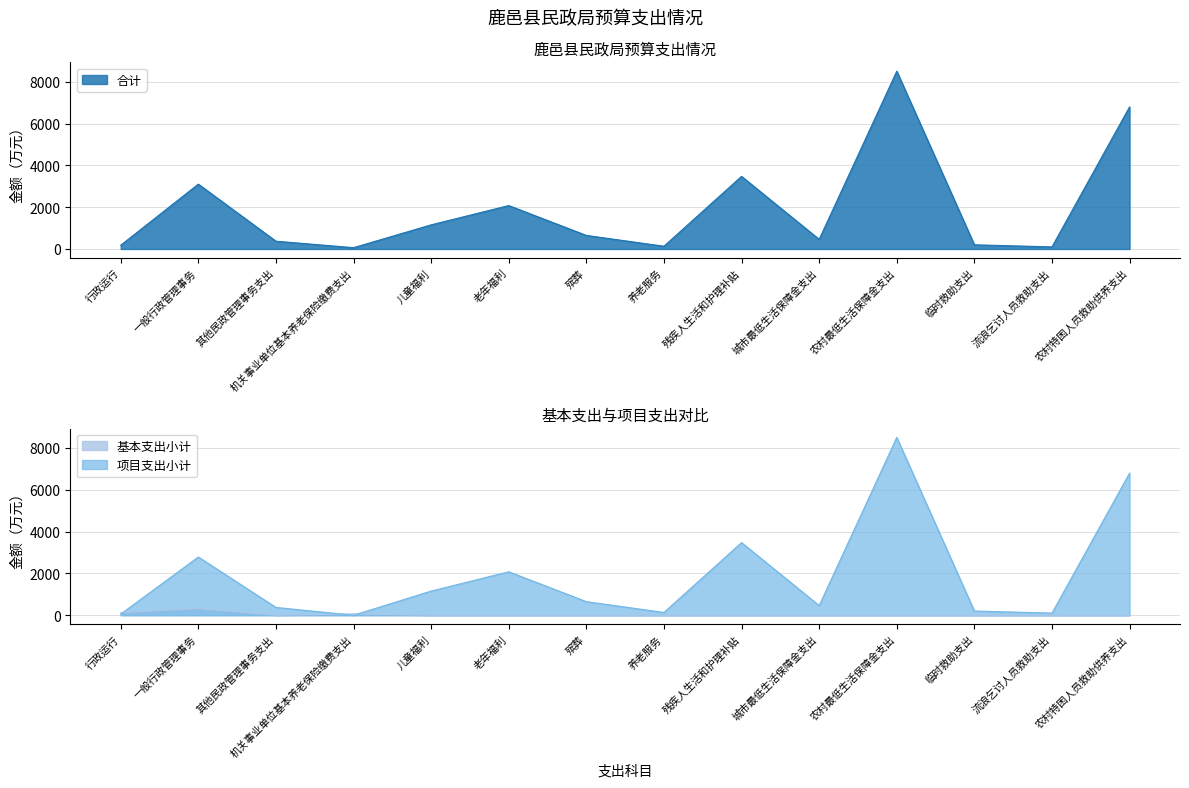

Which series changed the most between 行政运行 and 其他民政管理事务支出?

项目支出小计